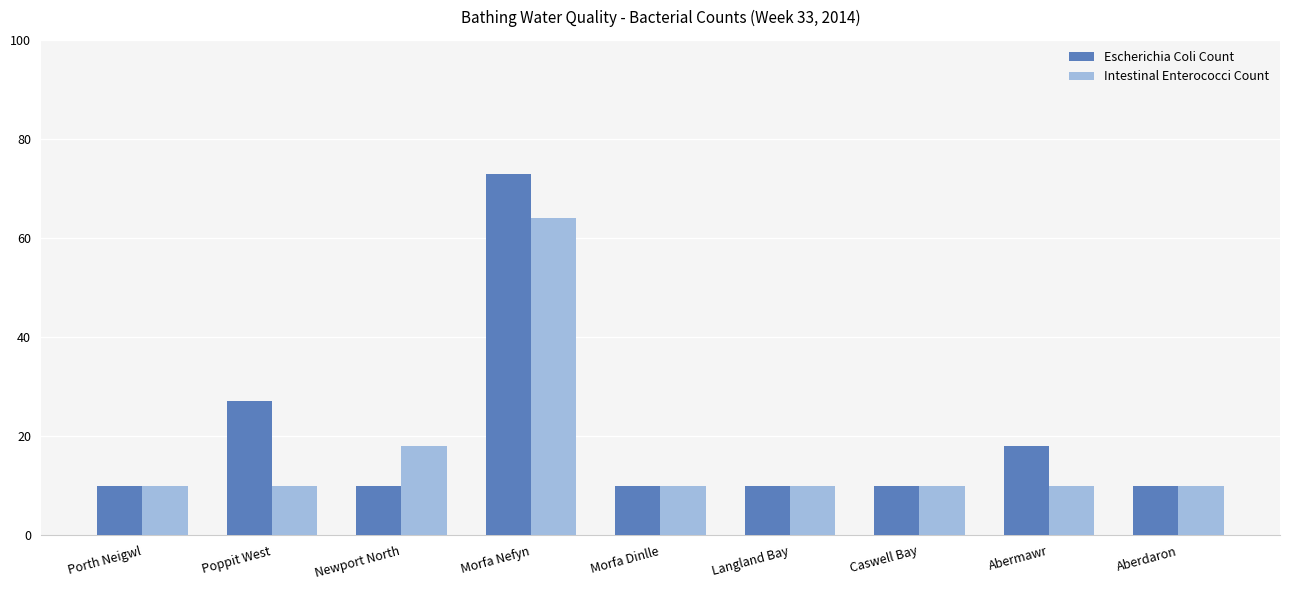

What is the difference between the maximum and minimum values in the Intestinal Enterococci Count series?

54